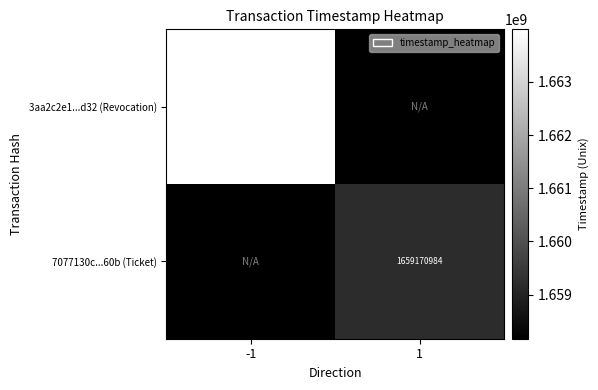

The 7077130c...60b (Ticket) series shows 1659170984 at 1. True or false?

True